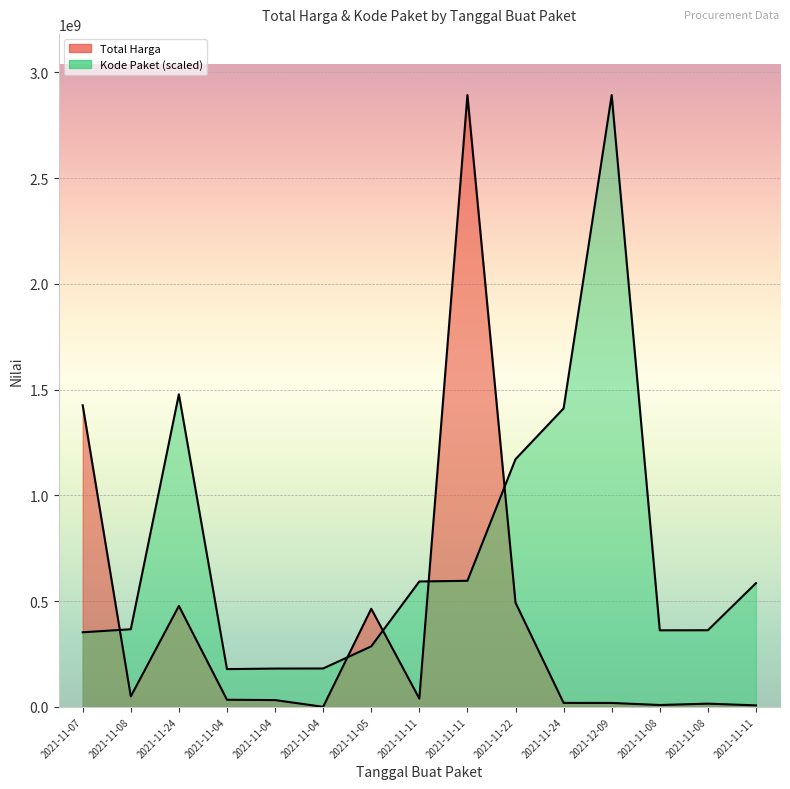

The Kode Paket series shows 679037252.9 at 2021-12-09. True or false?

False